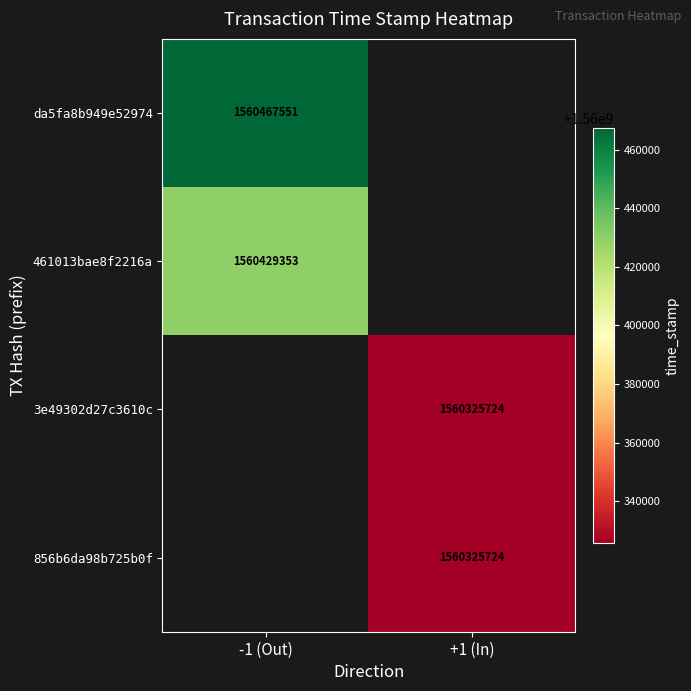

Is it true that da5fa8b949e52974 equals 1560467551 at -1 (Out)?

True